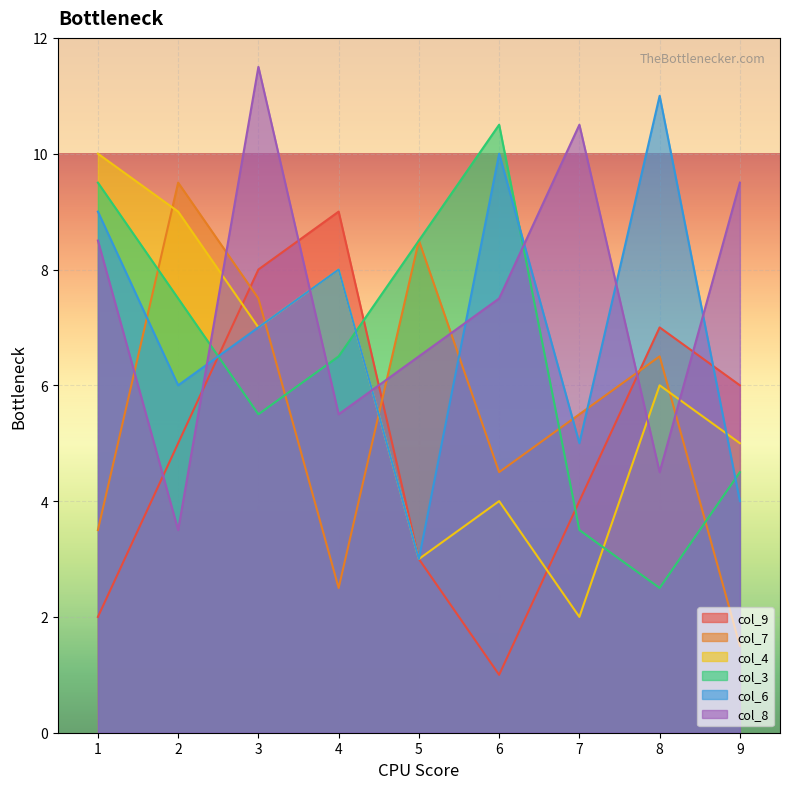

List the labels in order of col_8 value, largest first.

3, 7, 9, 1, 6, 5, 4, 8, 2